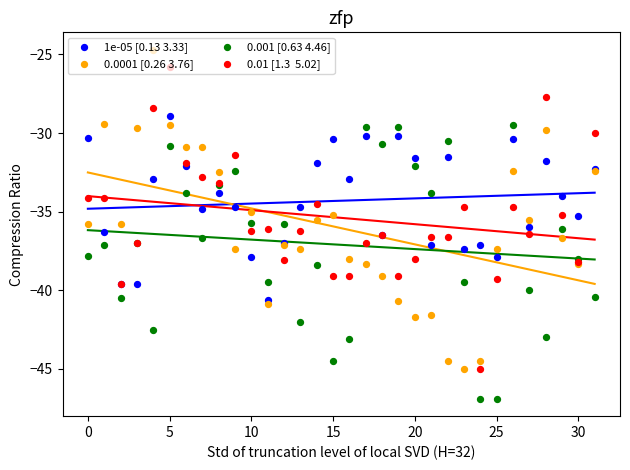

Is the value of 0.01 [1.3  5.02] at 31 greater than the value of 1e-05 [0.13 3.33] at 28?

Yes